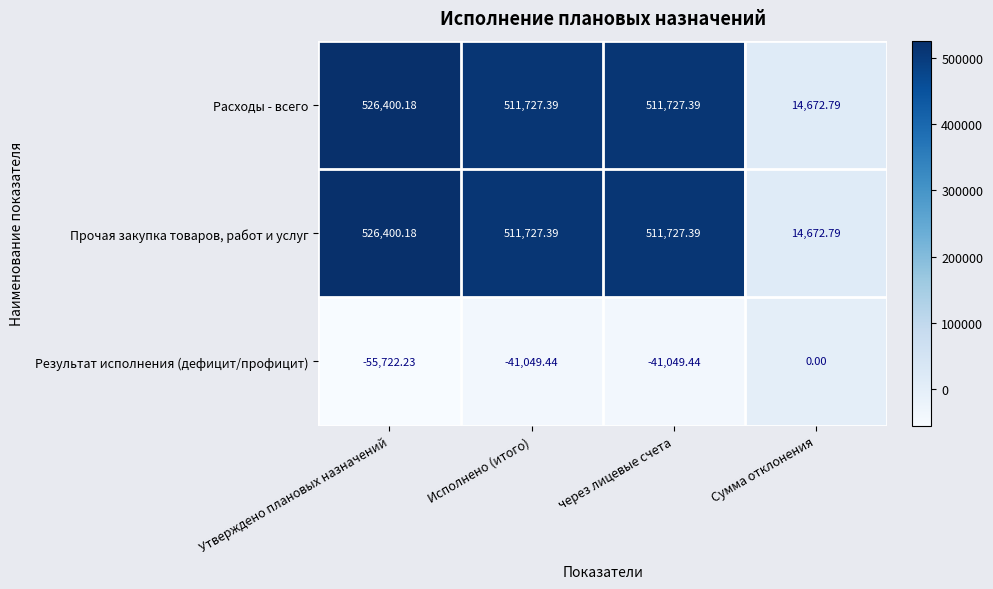

At which category is the sum across all series the highest?

Утверждено плановых назначений